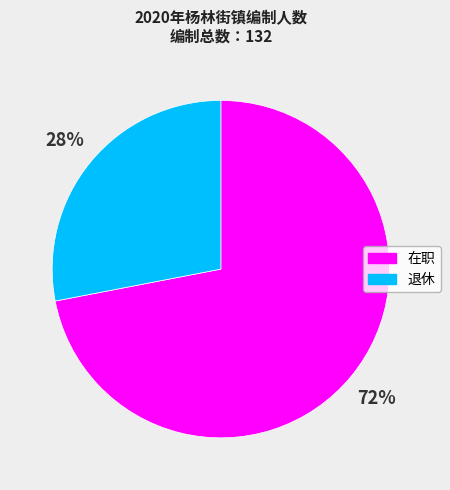

To the nearest percent, what is the difference between the 在职 and 退休 slice percentages?

44%